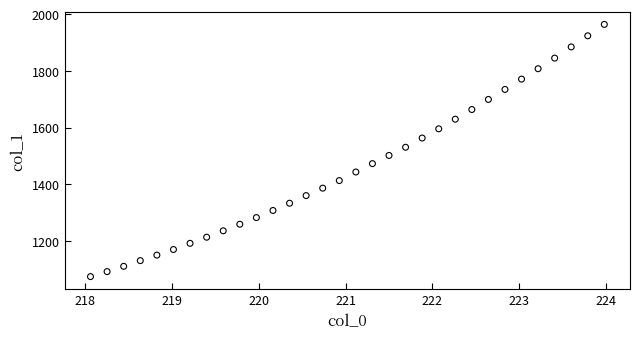

What is the range of X values (max minus min)?

5.9